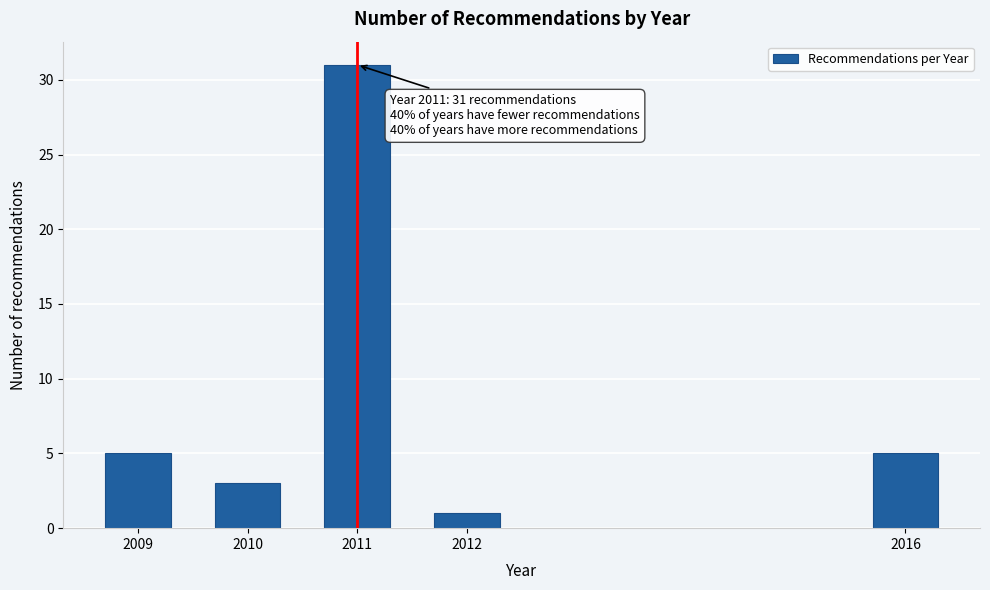

Reading left to right, transcribe all the data shown in this chart.

2009=5	2010=3	2011=31	2012=1	2016=5